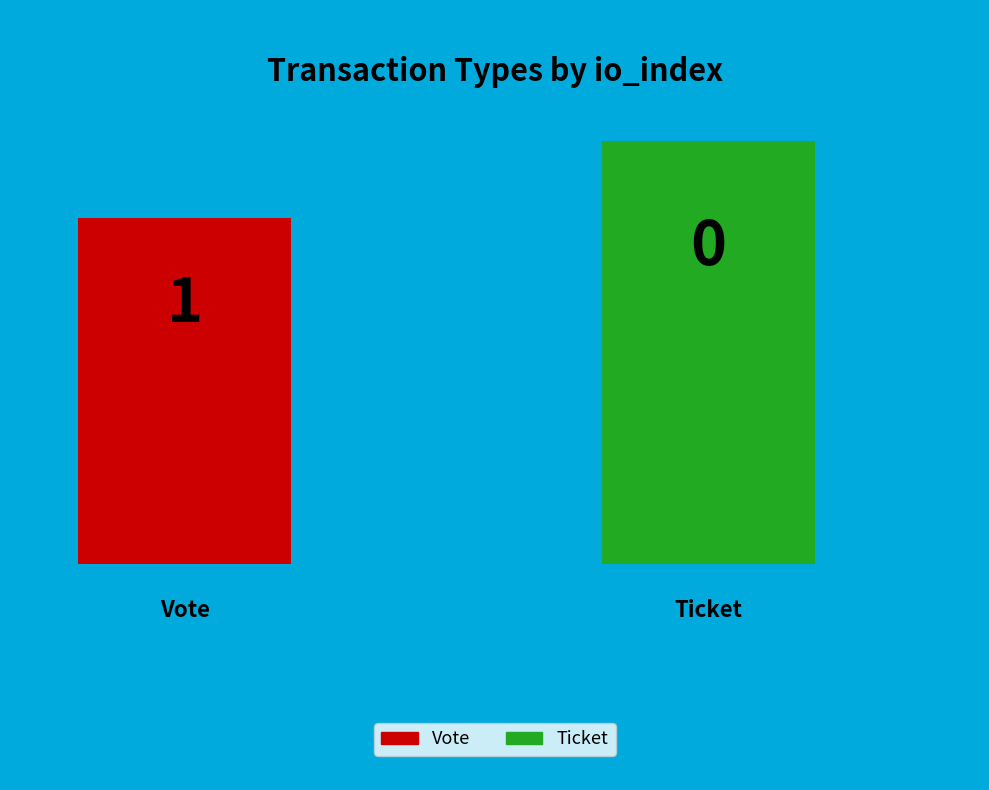

Does any single category account for the majority?

Yes